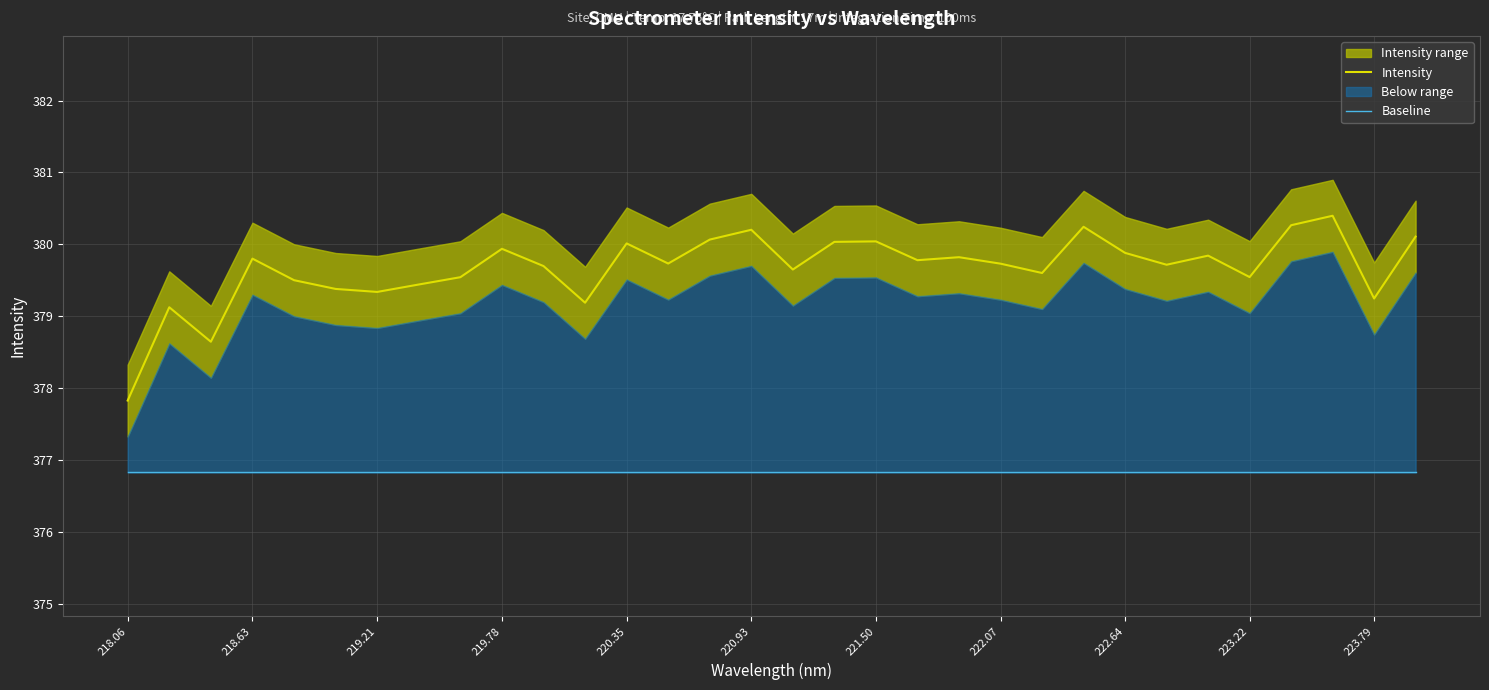

Which category has the lowest value in the Intensity series?

218.06